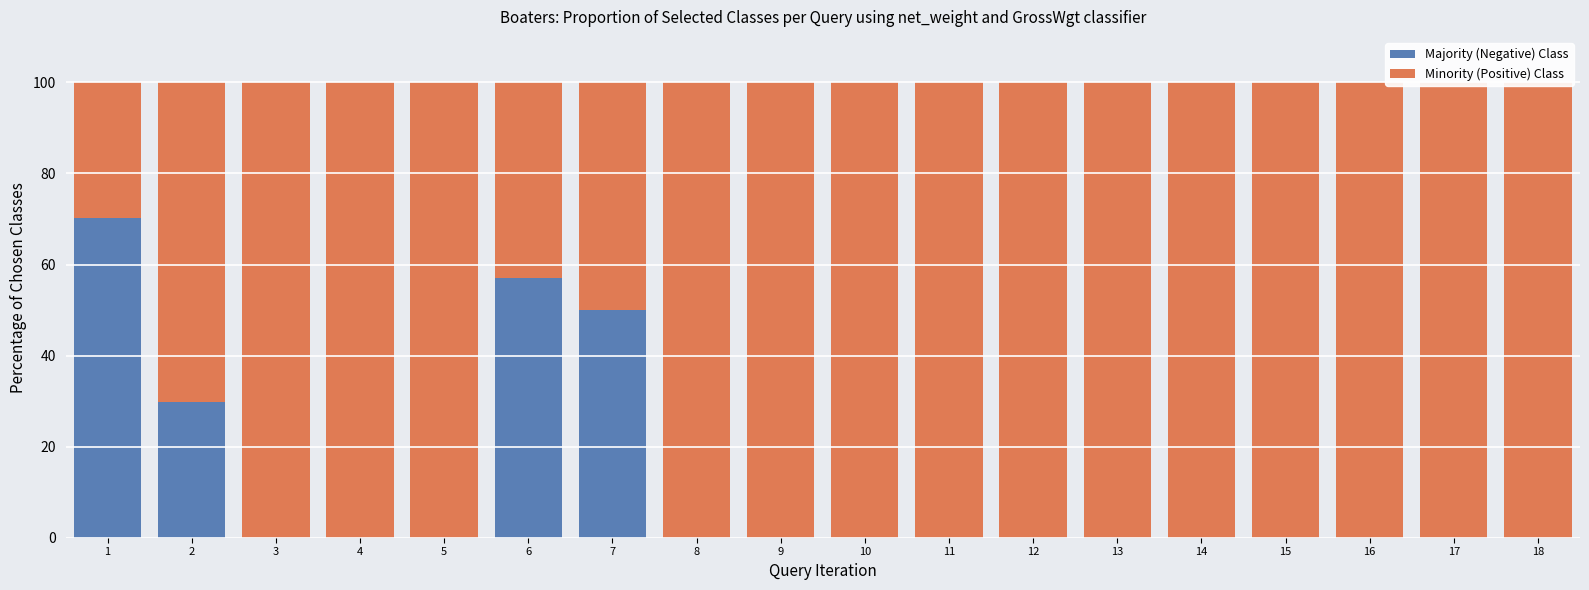

At which label does Minority (Positive) Class reach its peak?

3